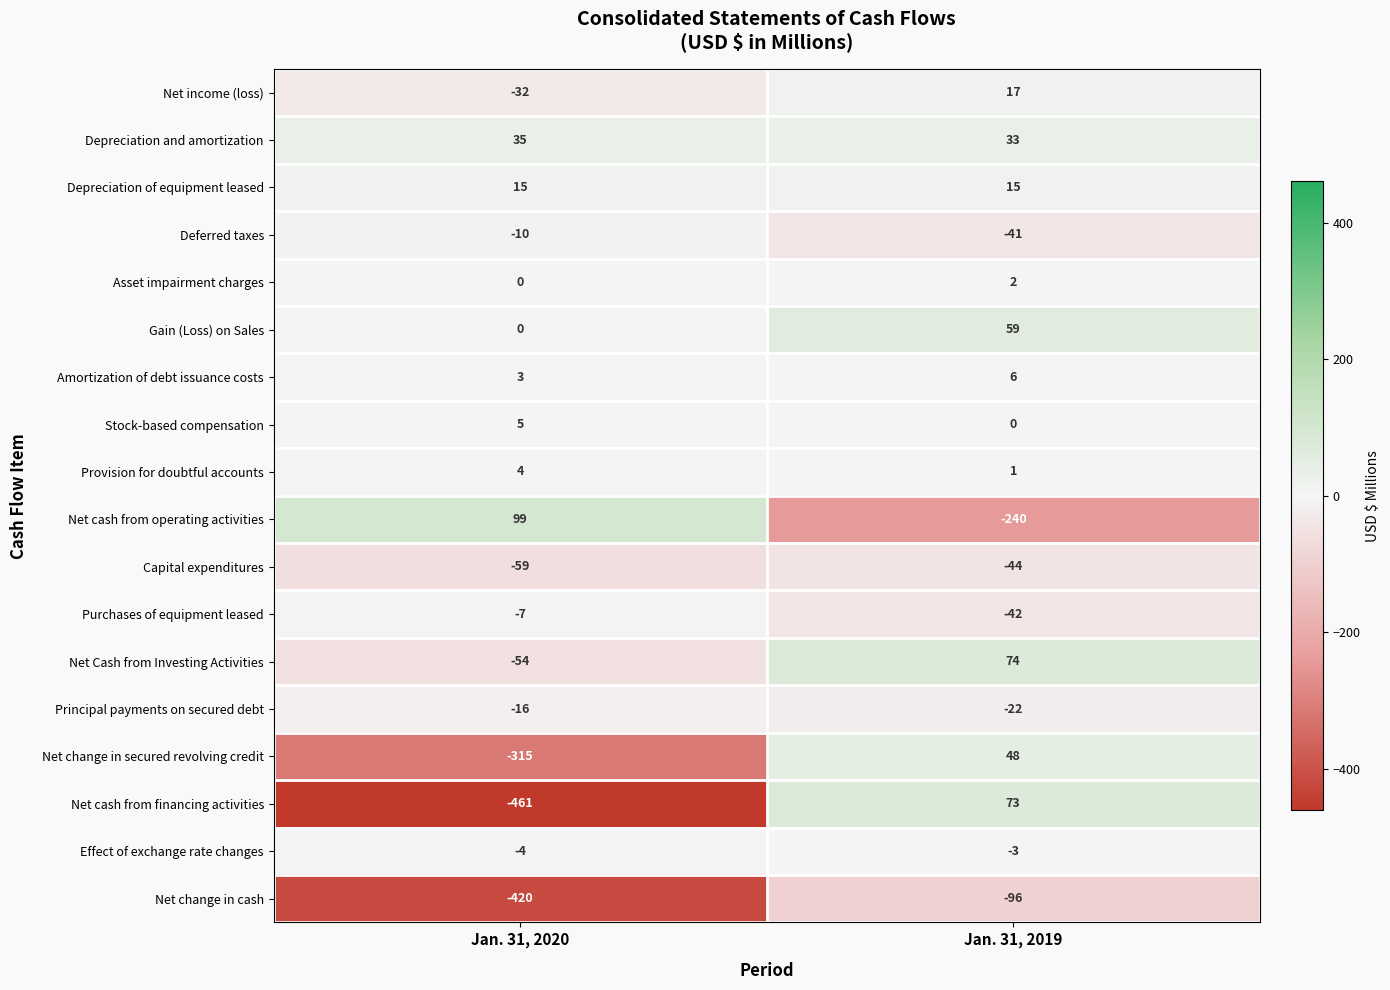

What is the difference between the maximum and minimum values in the Net cash from operating activities series?

339